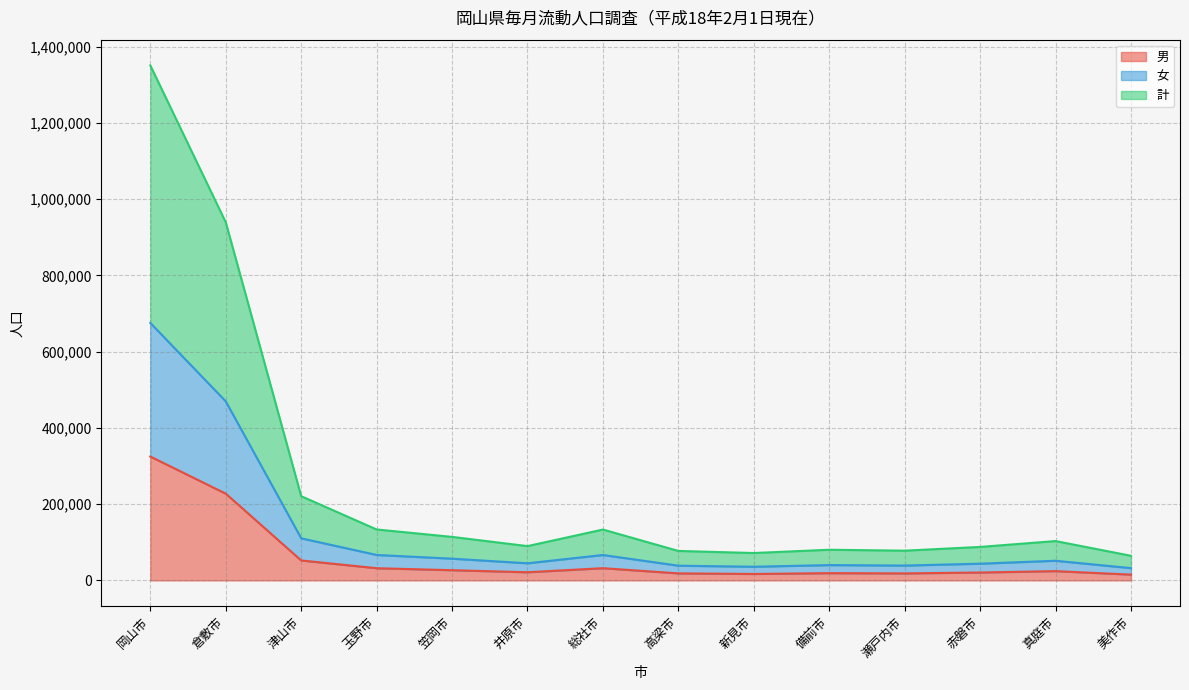

At 真庭市, list the series in order from largest to smallest.

計, 女, 男